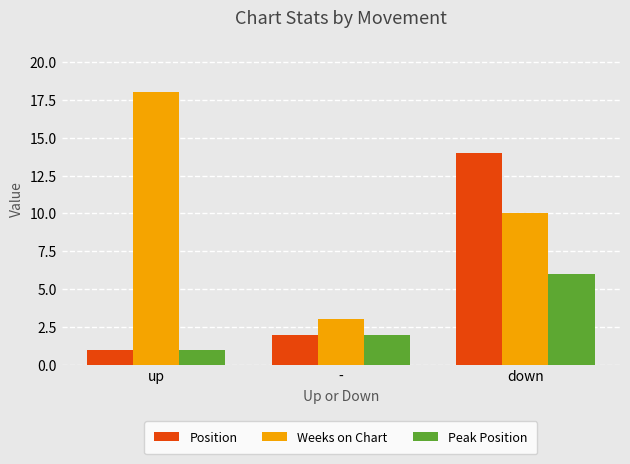

Count the number of categories in the chart.

3